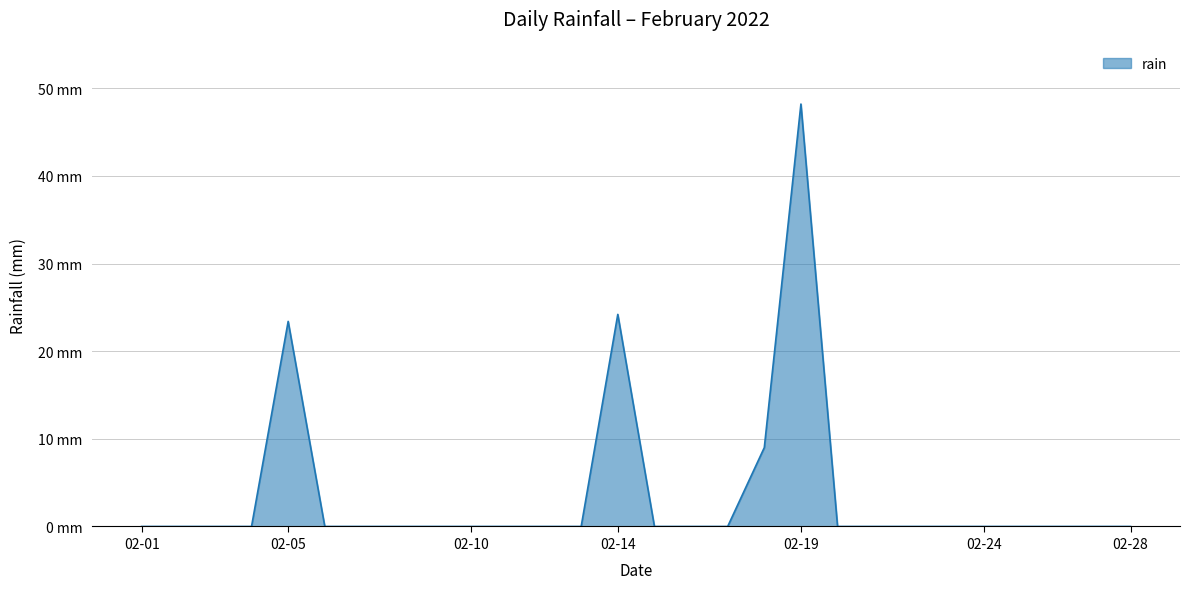

What is the difference between the maximum and minimum values?

48.2